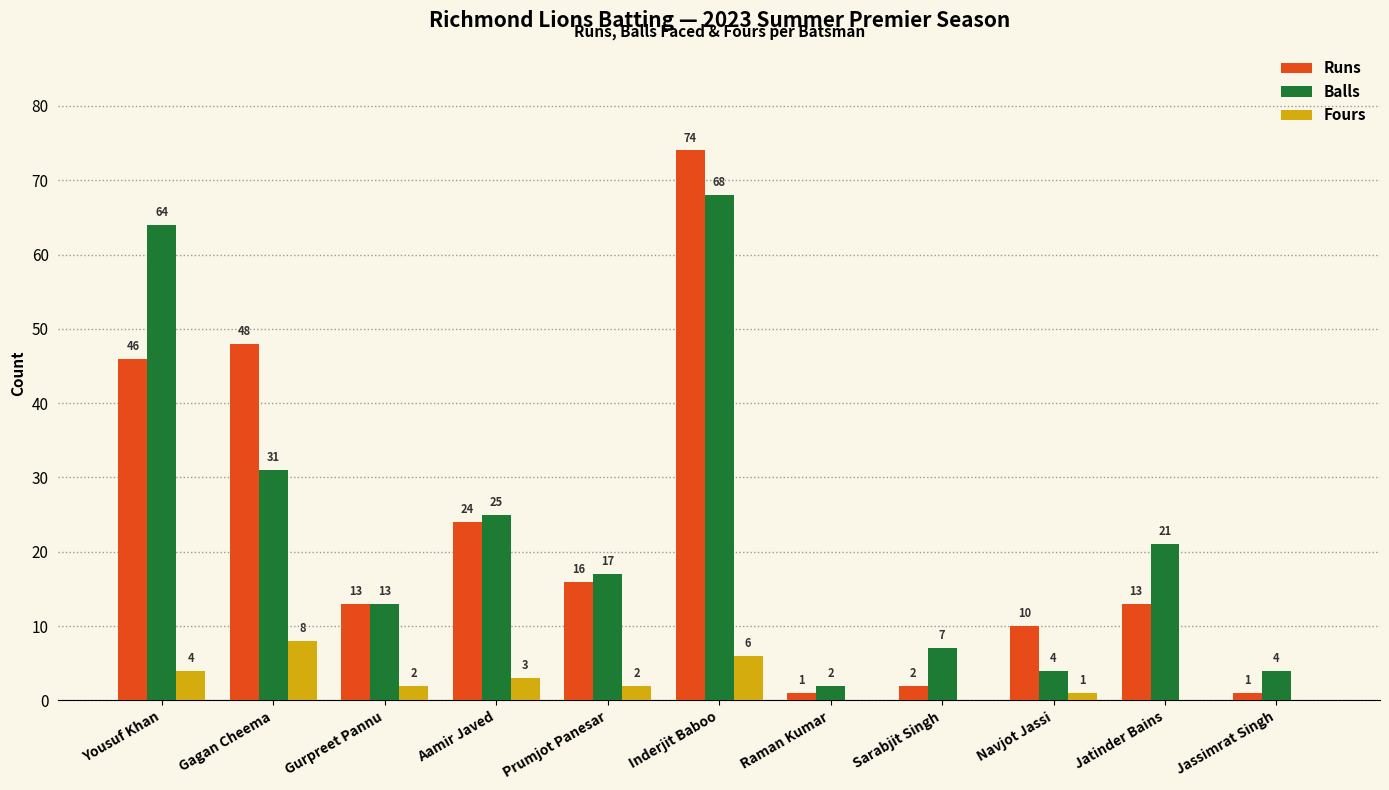

How many data points does each series have?

11